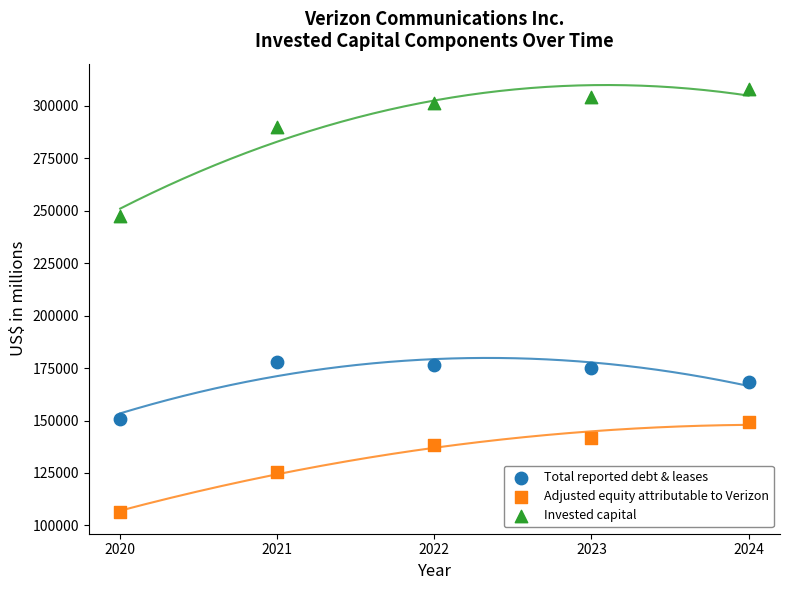

Across all data points, what is the range of X values (max minus min)?

4